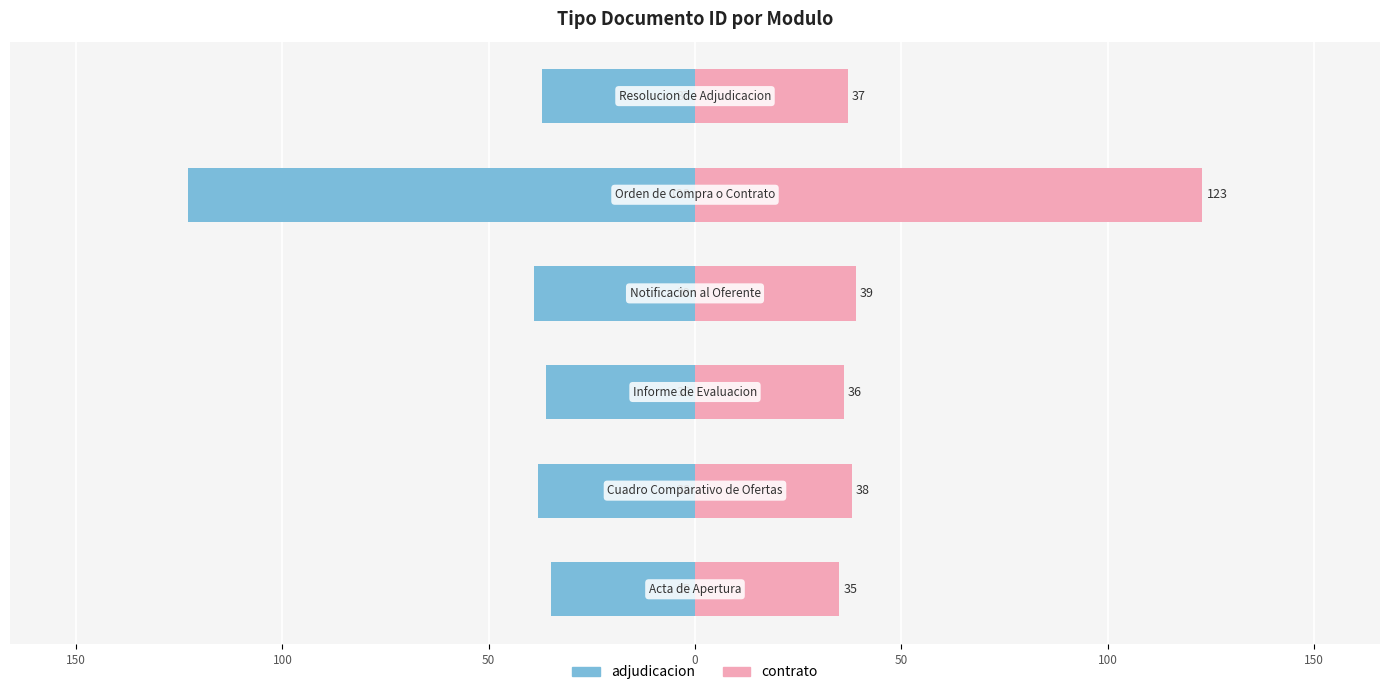

Is the value of contrato at 50 greater than the value of adjudicacion at 50?

Yes